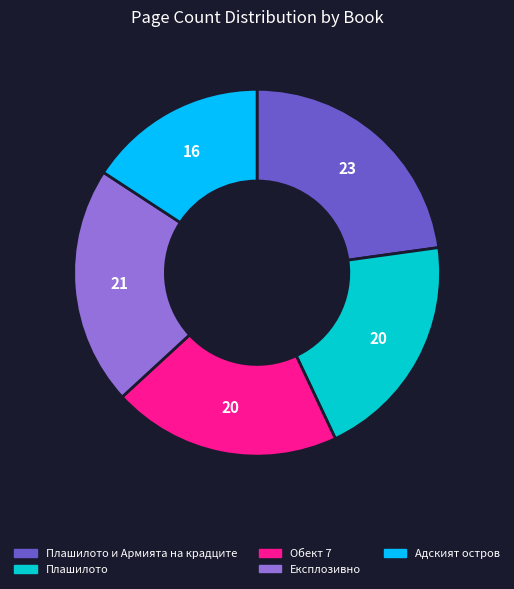

Is there a majority slice in this chart?

No